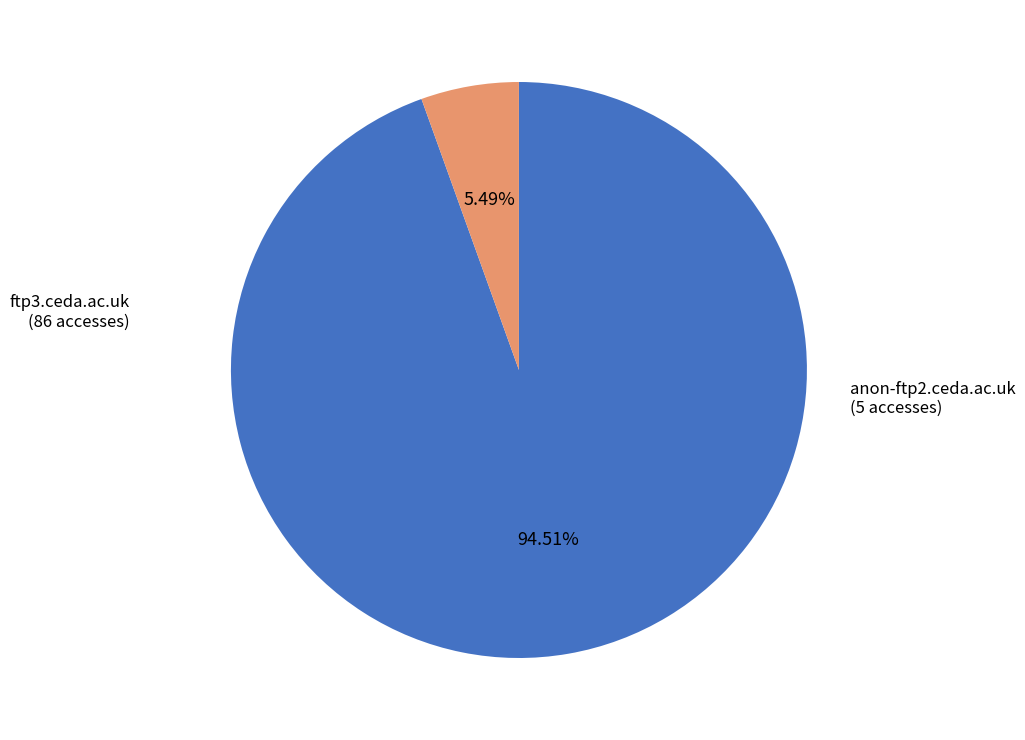

What is the majority slice?

ftp3.ceda.ac.uk